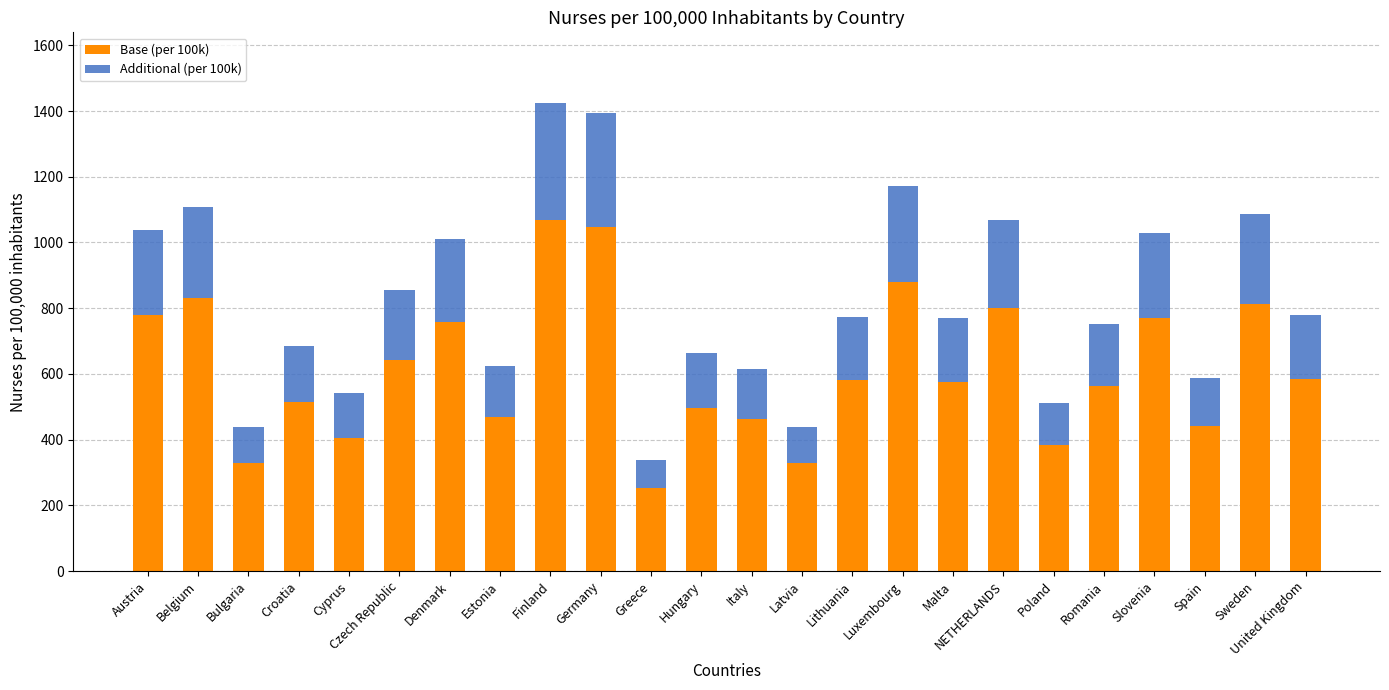

How many categories are shown in the chart?

24